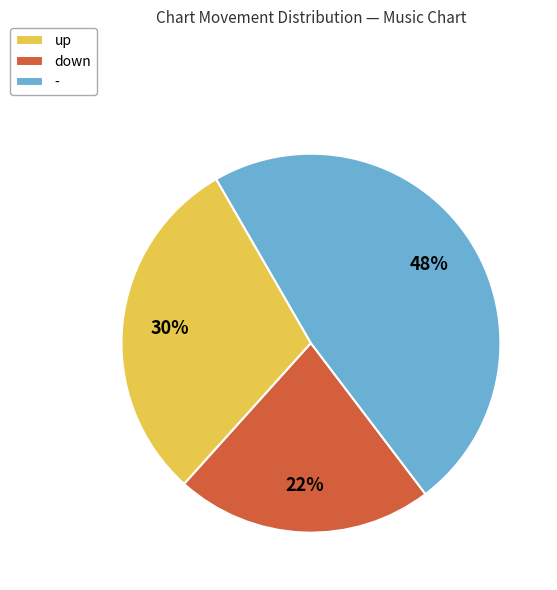

To the nearest percent, what portion does up represent?

30%